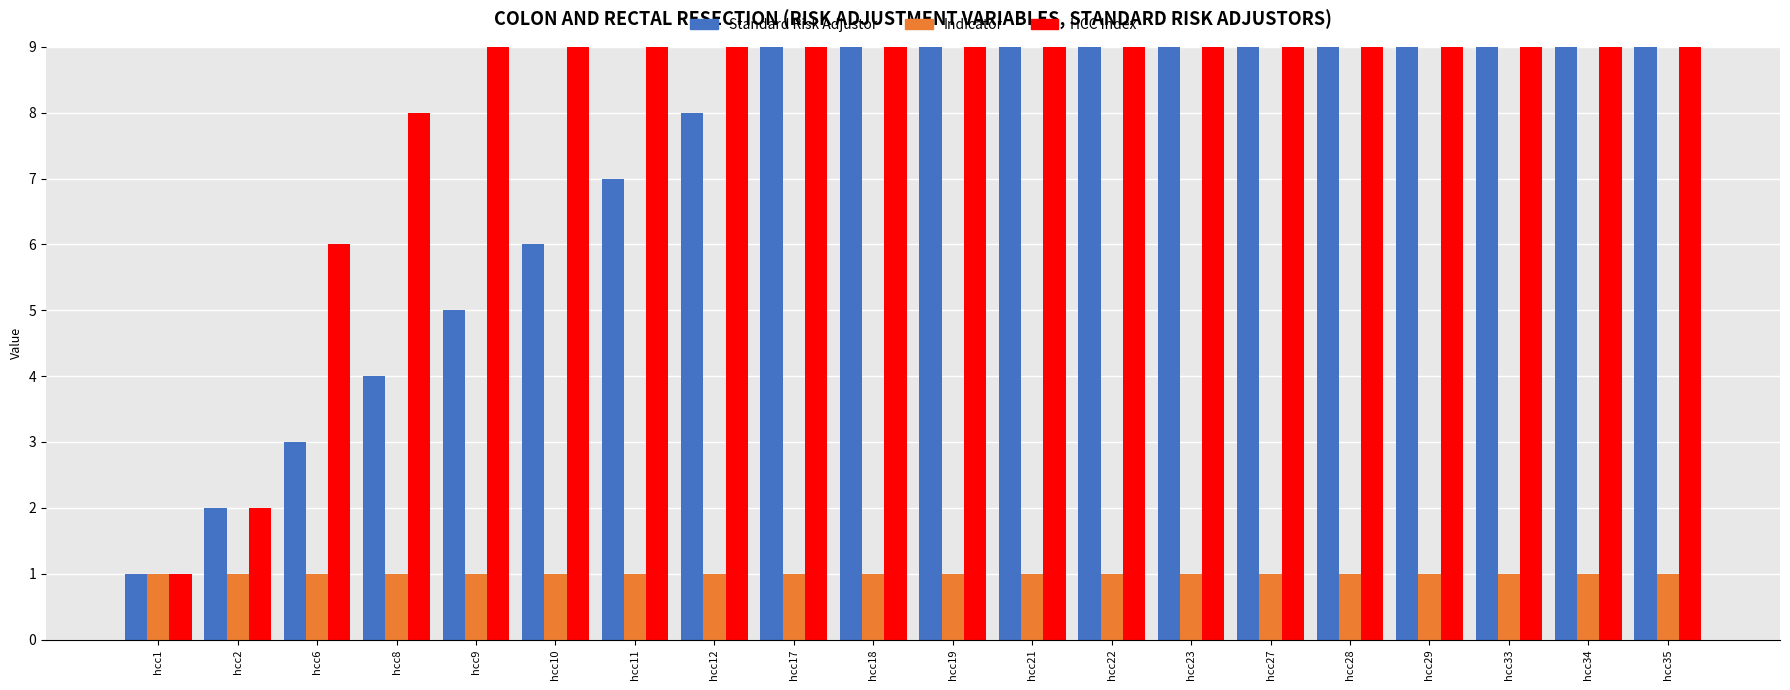

How many data points in Standard Risk Adjustor are above 11?

9